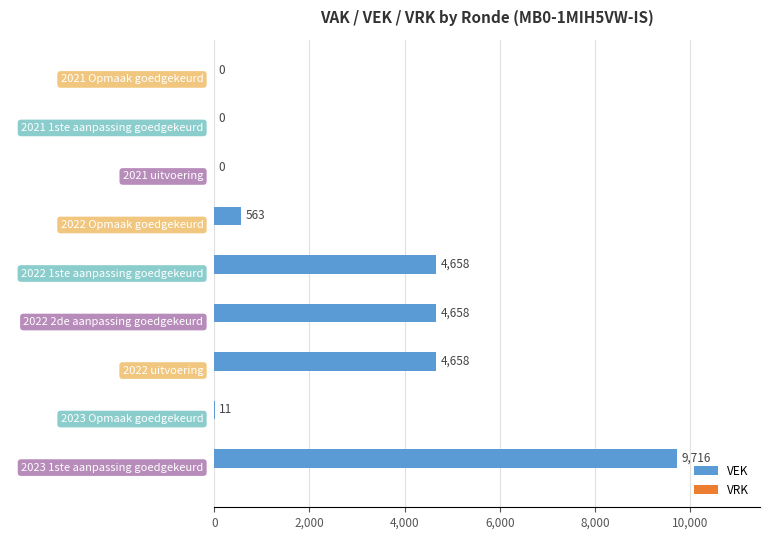

Which category has the highest value across all series?

2023 1ste aanpassing goedgekeurd